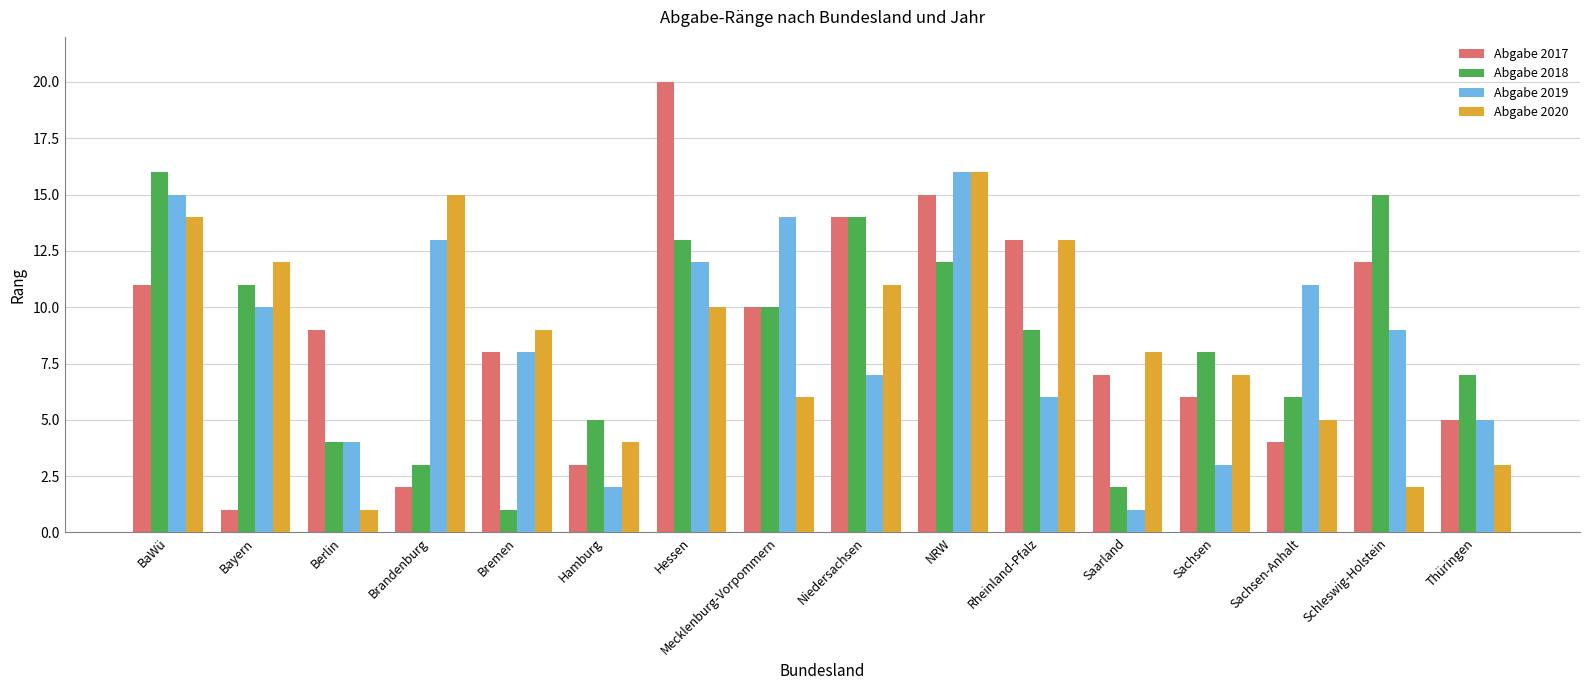

What position from the left is Niedersachsen?

9